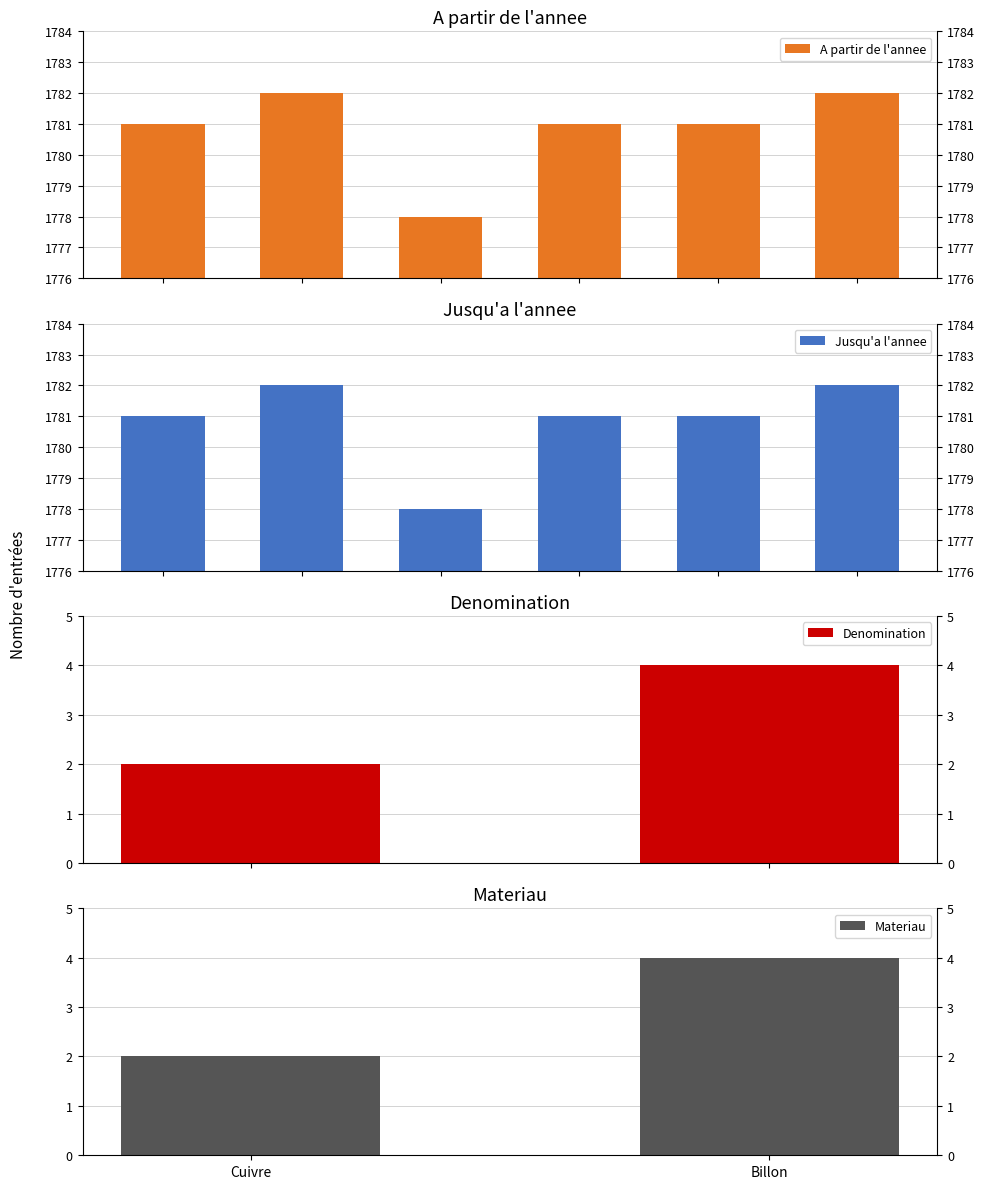

What is the maximum value shown in the chart?

1782